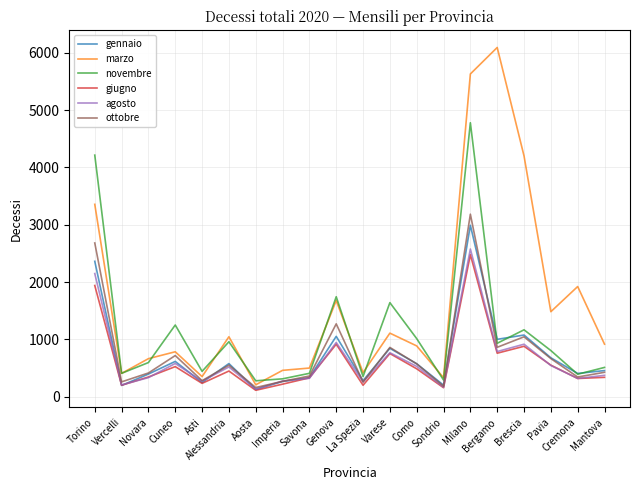

Which series has the largest range (max minus min)?

marzo